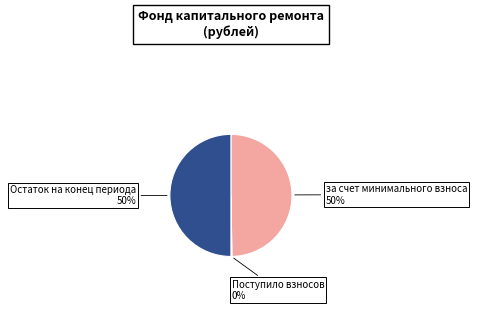

Do Остаток на конец периода and за счет минимального взноса together represent more than half of the pie?

Yes